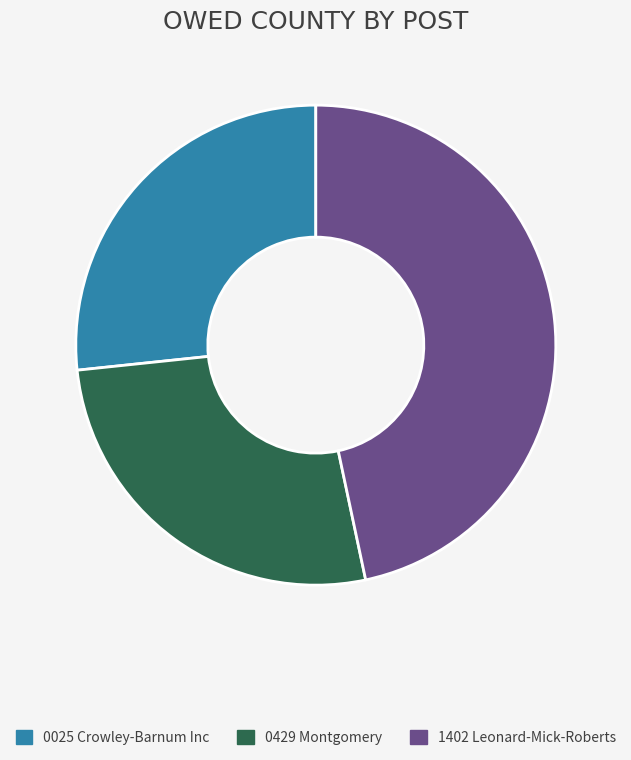

What is the ratio of the value at 1402 Leonard-Mick-Roberts to the value at 0429 Montgomery?

1.7